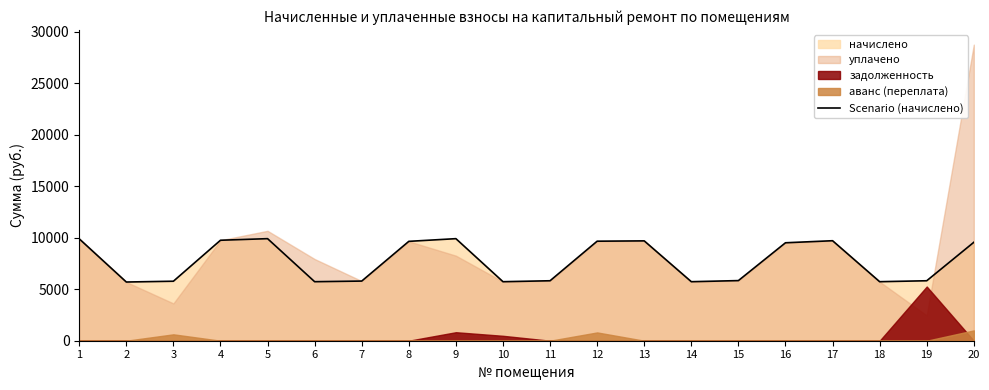

How many data points does each series have?

20